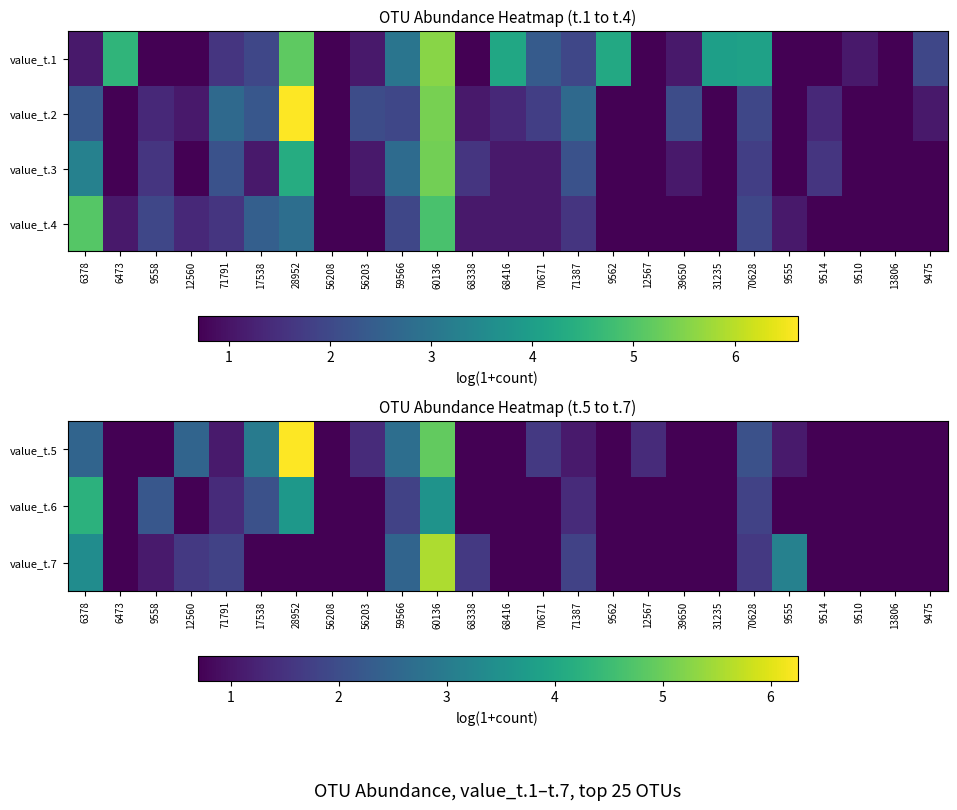

How many values in the value_t.5 series are below 1?

12